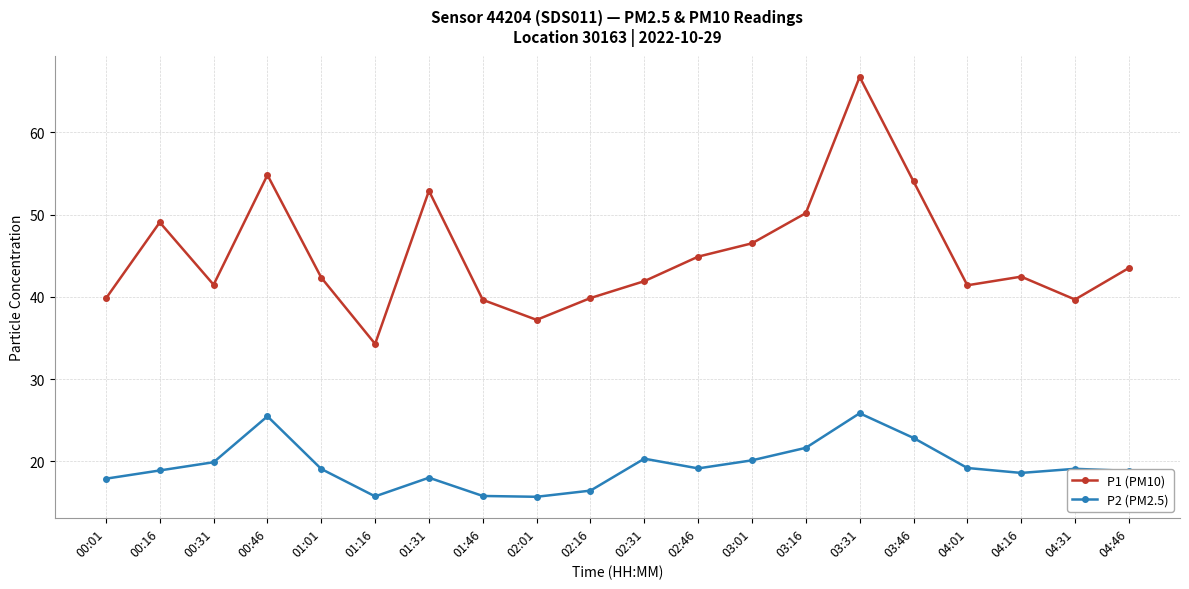

True or false: P2 (PM2.5) and P1 (PM10) intersect in this chart.

False